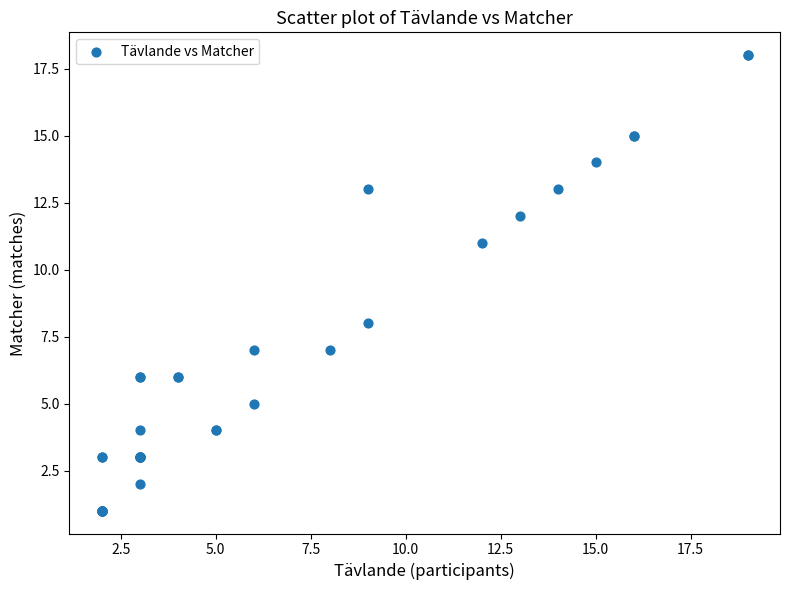

What Y value in the scatter plot is closest to 9?

8